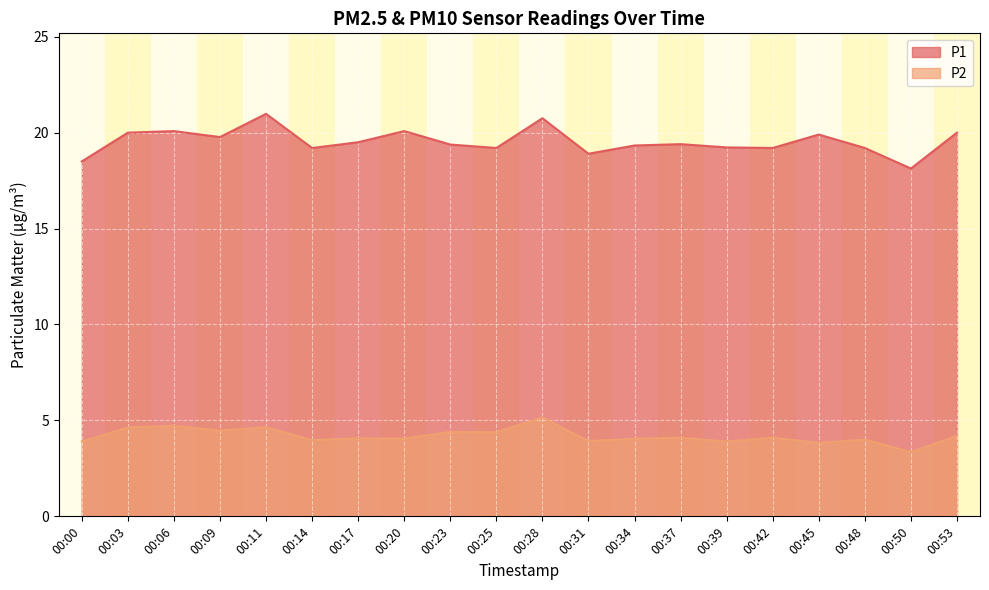

Which series has the largest range (max minus min)?

P1